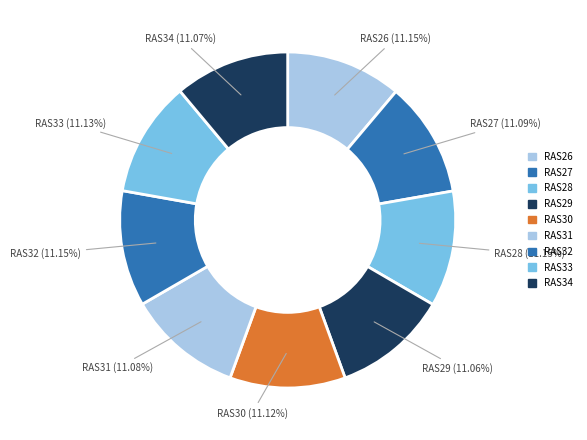

Rank the categories by value from lowest to highest.

RAS29, RAS34, RAS31, RAS27, RAS30, RAS33, RAS26, RAS32, RAS28